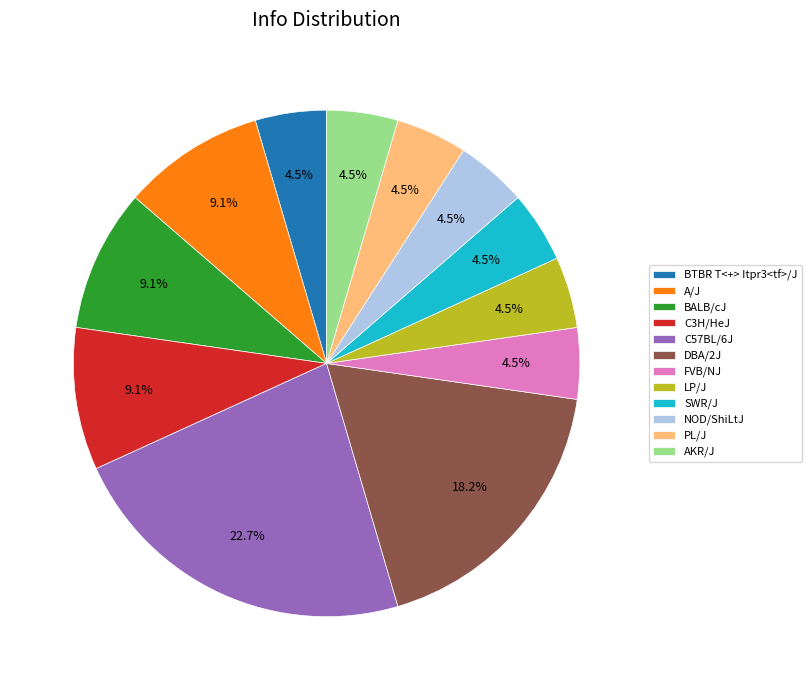

How much of the chart is everything except BTBR T<+> Itpr3<tf>/J?

95.5%